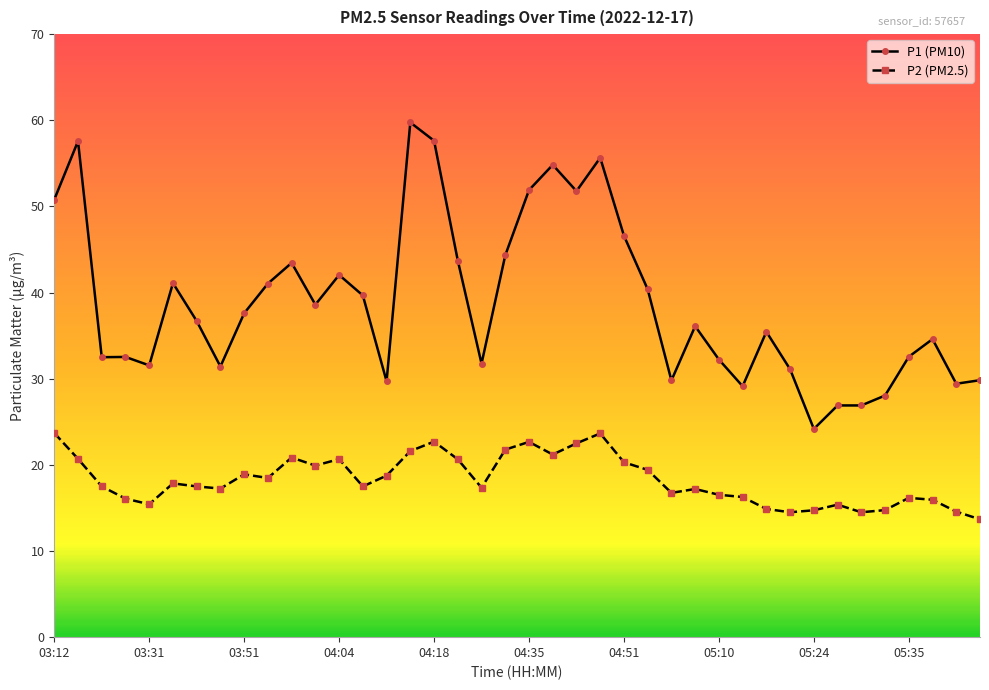

Which series has the largest range (max minus min)?

P1 (PM10)